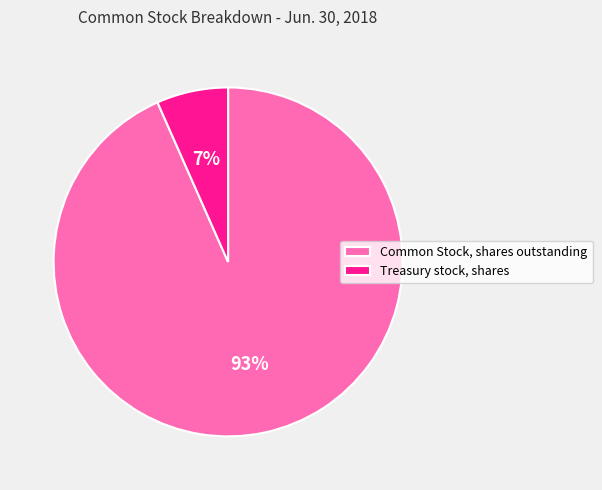

Which category accounts for the majority?

Common Stock, shares outstanding